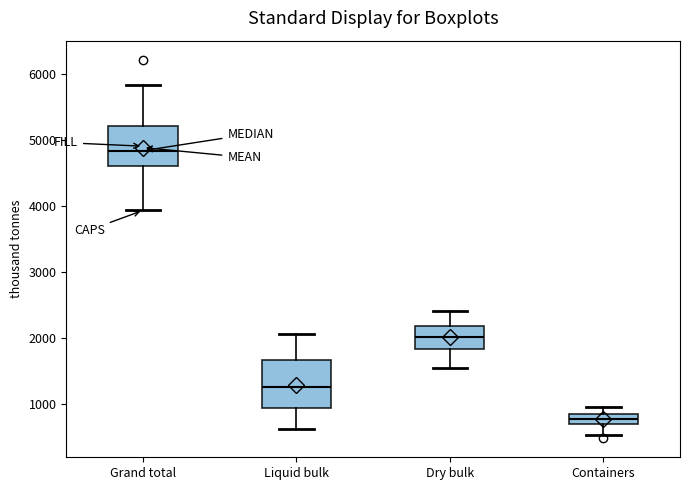

Where does the lower whisker of the box for Containers end on the y-axis? The values are not printed on the chart, so give them approximately, as read against the axis.

500